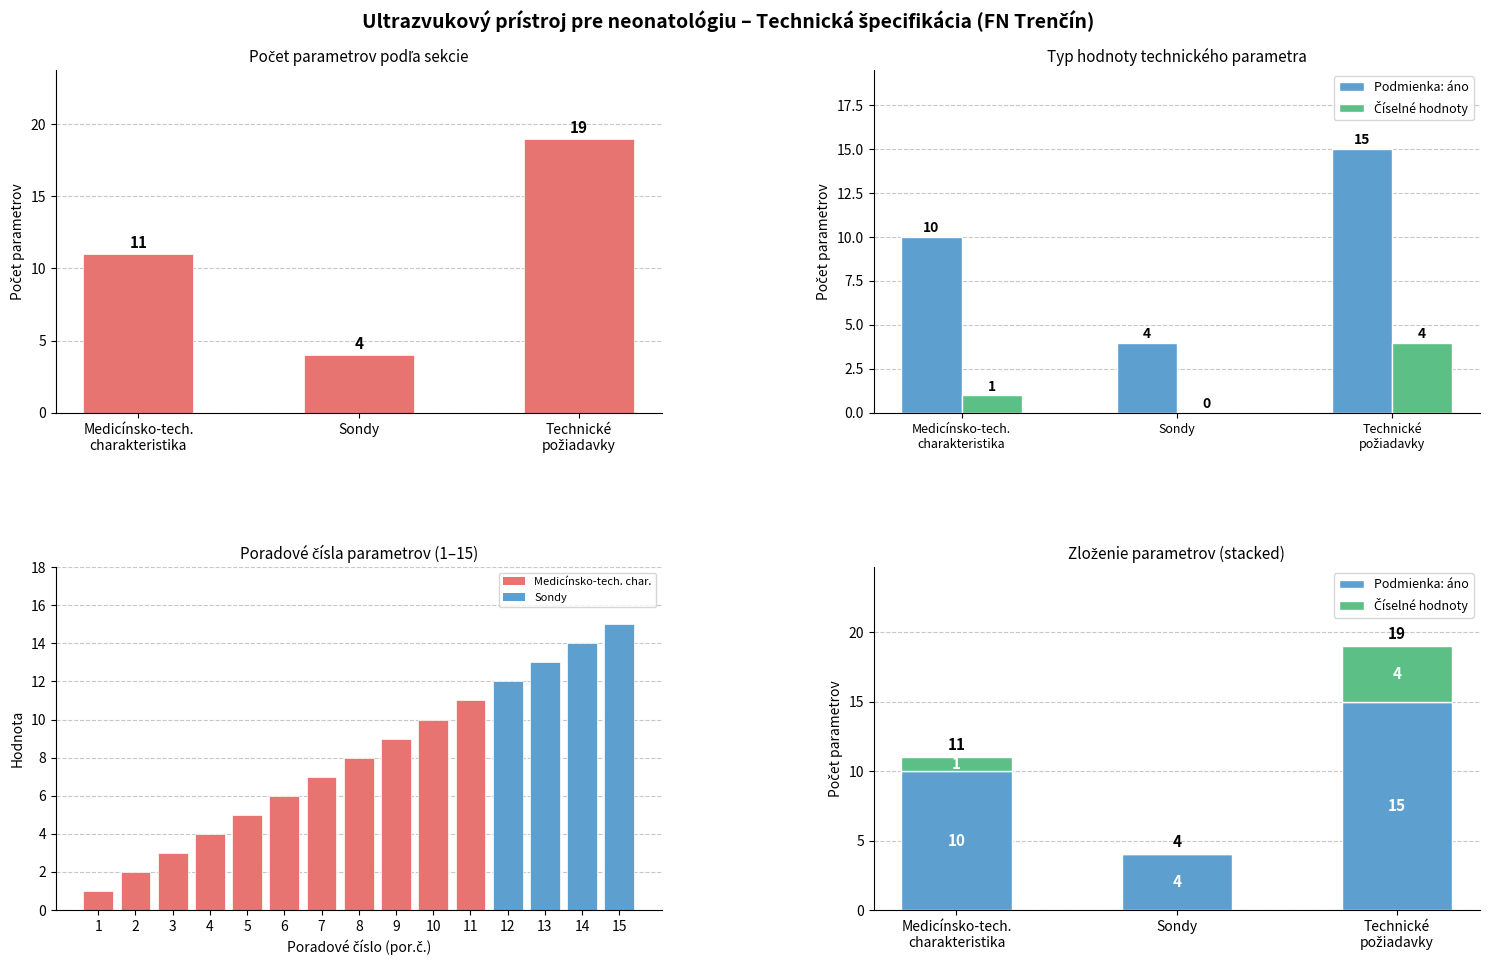

Is the value of Číselné hodnoty at 4 greater than the value of Povinné (áno) at 2?

No